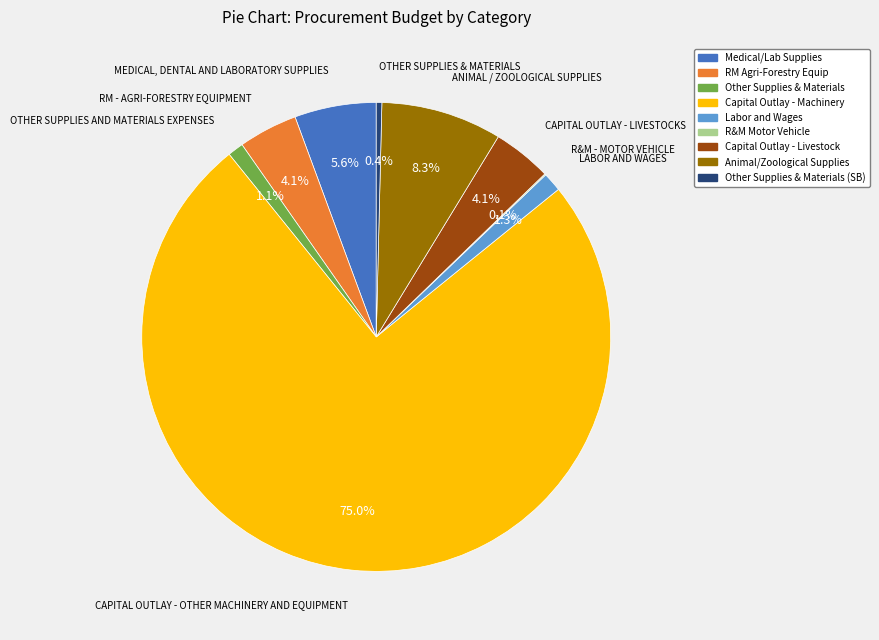

Is there a majority slice in this chart?

Yes